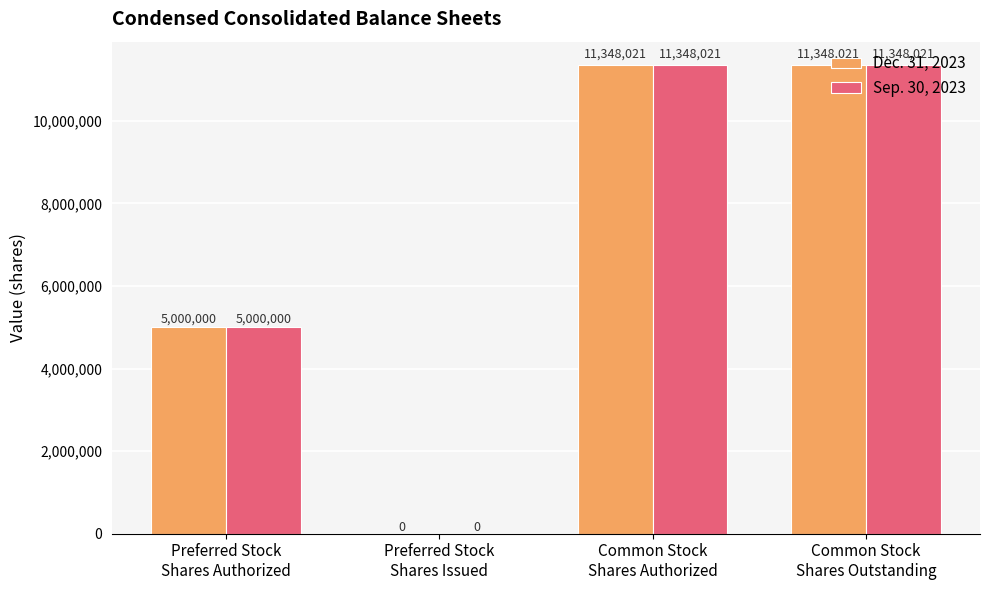

What is the maximum value shown in the chart?

11348021